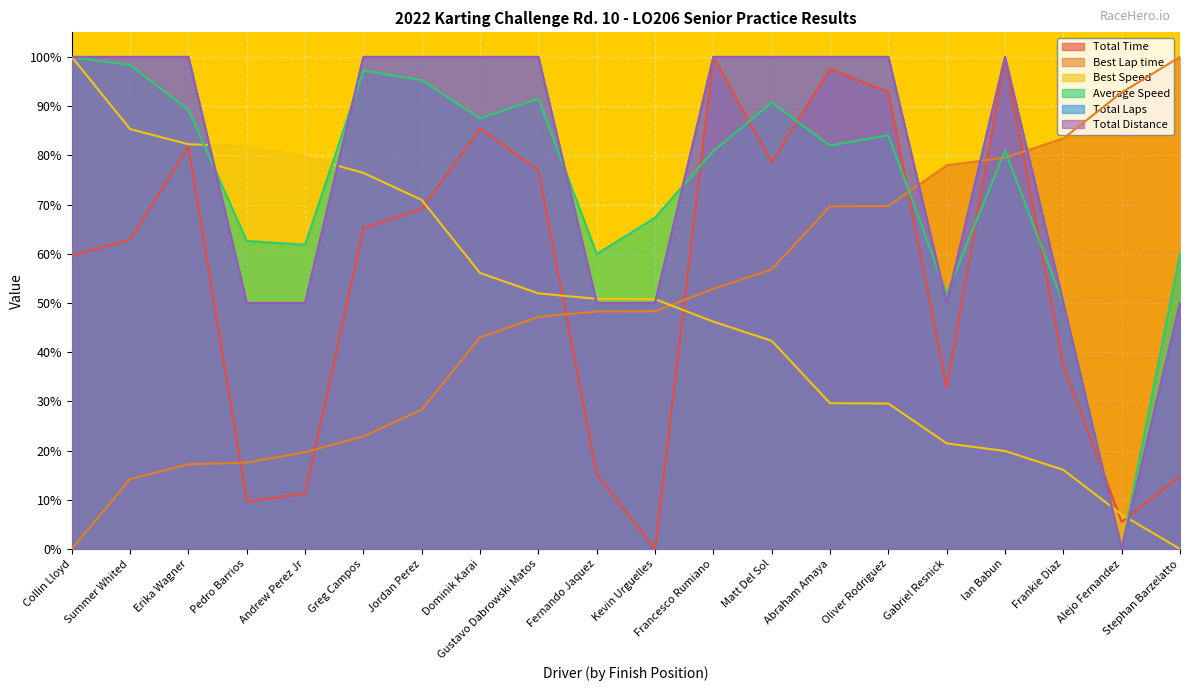

What is the maximum value for Best Lap time?

1.0